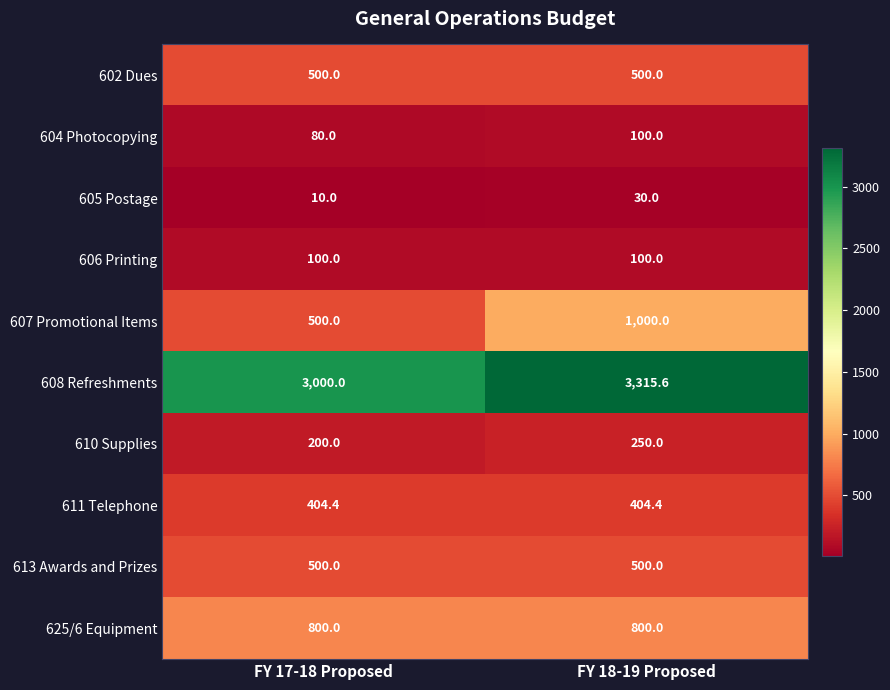

What is the difference between the maximum and minimum values in the 605 Postage series?

20.0